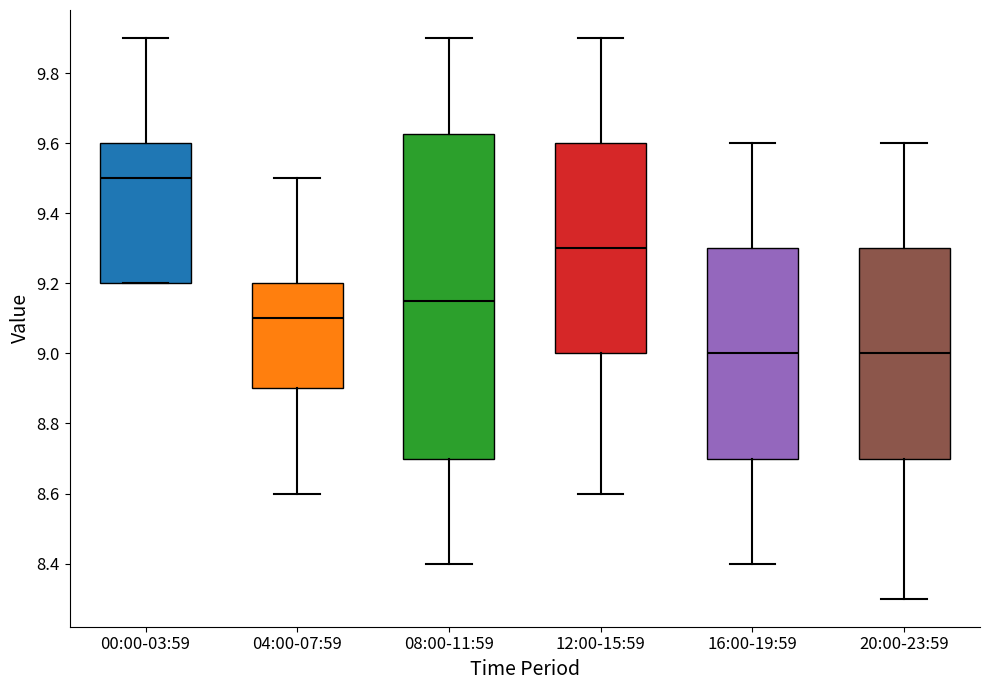

Reading left to right, transcribe this box plot: for each box, give where its median line is, the range the box spans, and where its two whiskers end, as read against the y-axis. The values are not printed on the chart, so give them approximately, as read against the axis.

00:00-03:59: median 9.50, box 9.20 to 9.60, whiskers 9.20 to 9.90
04:00-07:59: median 9.10, box 8.90 to 9.20, whiskers 8.60 to 9.50
08:00-11:59: median 9.16, box 8.70 to 9.62, whiskers 8.40 to 9.90
12:00-15:59: median 9.30, box 9.00 to 9.60, whiskers 8.60 to 9.90
16:00-19:59: median 9.00, box 8.70 to 9.30, whiskers 8.40 to 9.60
20:00-23:59: median 9.00, box 8.70 to 9.30, whiskers 8.30 to 9.60